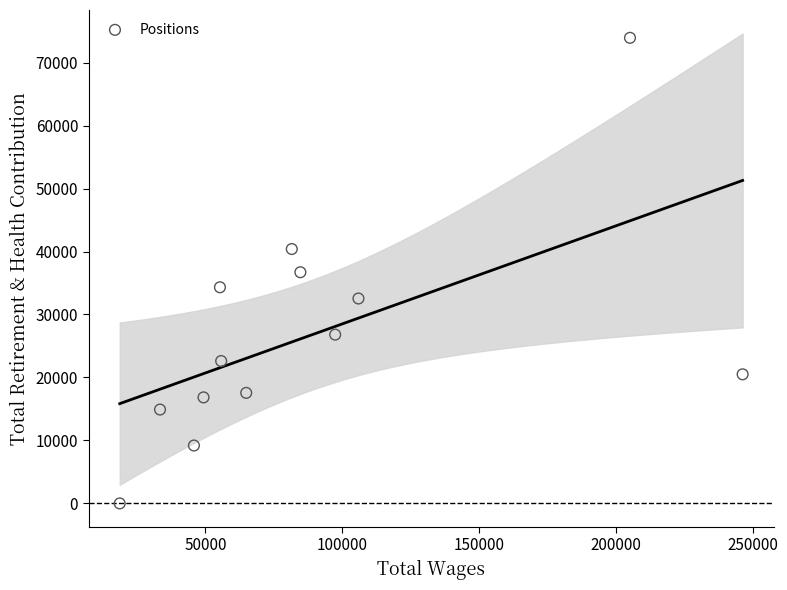

What is the range of Y values (max minus min)?

73933